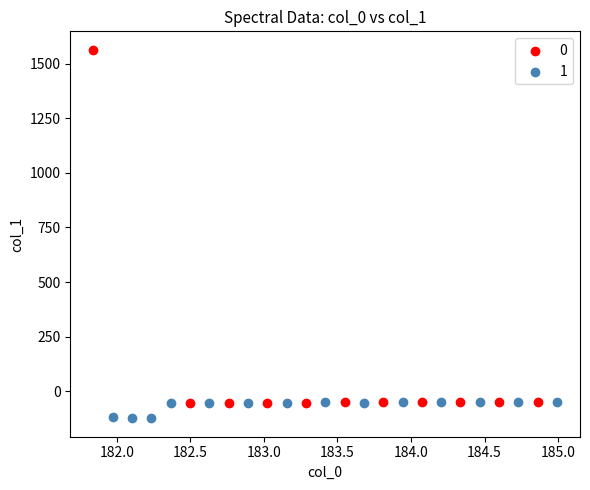

Which series contains the highest Y value?

0